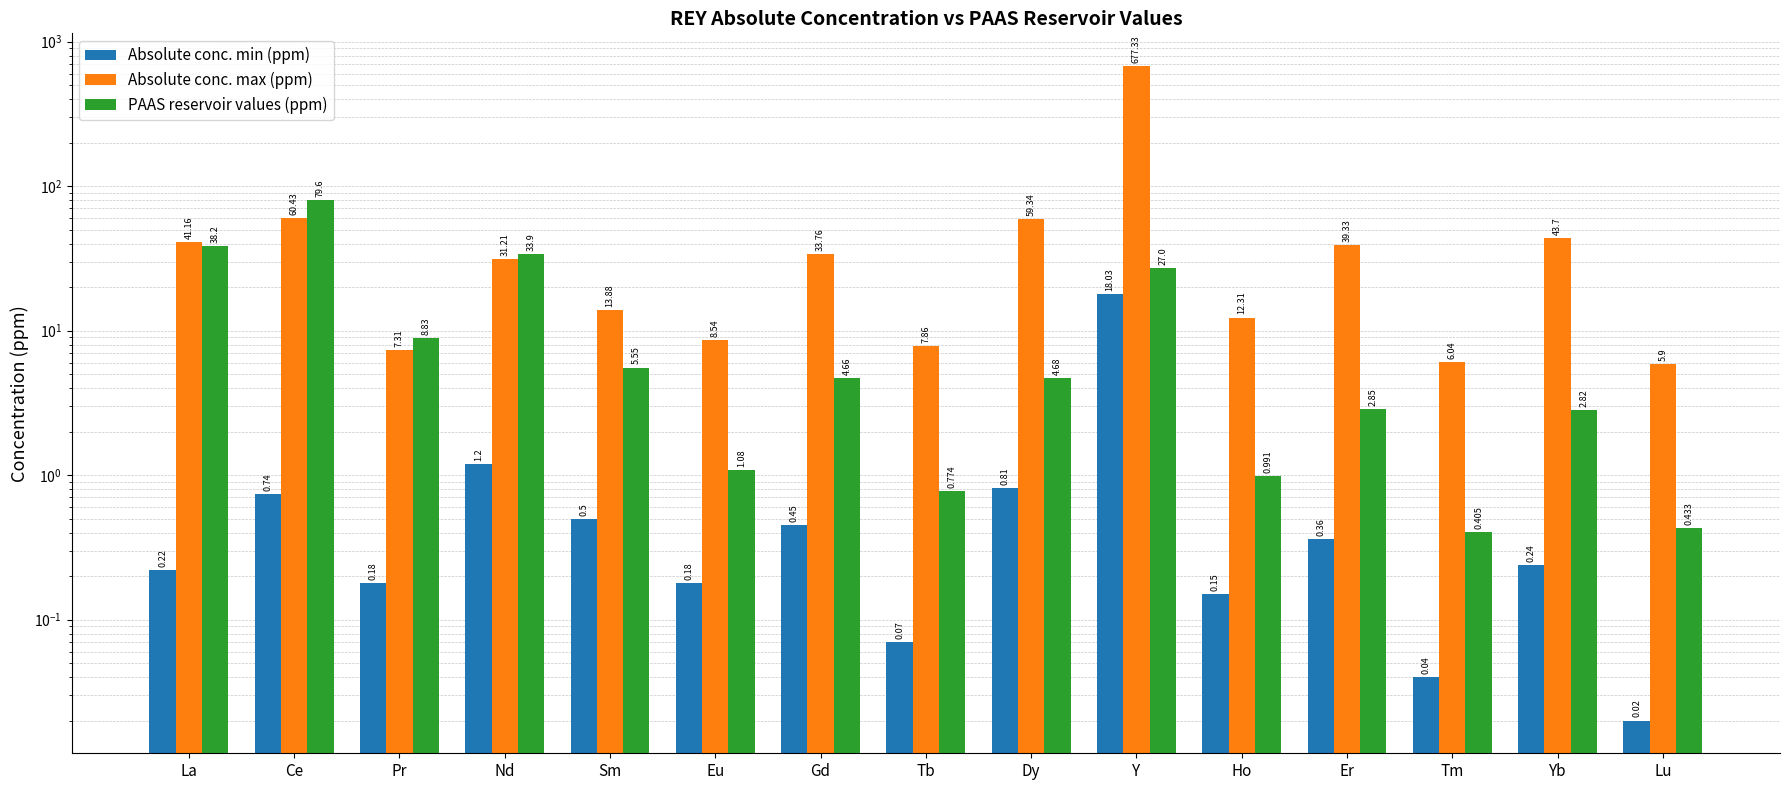

Which series changed the most between Tb and Lu?

Absolute conc. max (ppm)